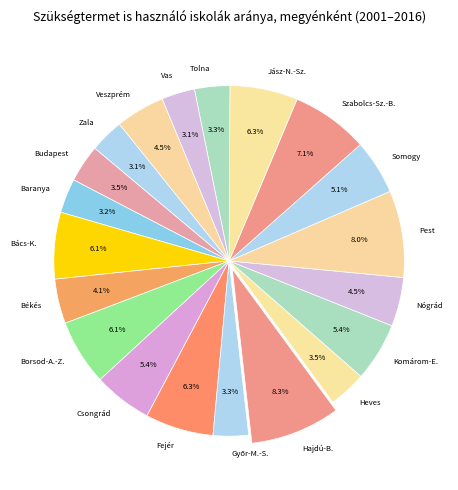

What is the ratio of the value at Fejér to the value at Pest?

0.8